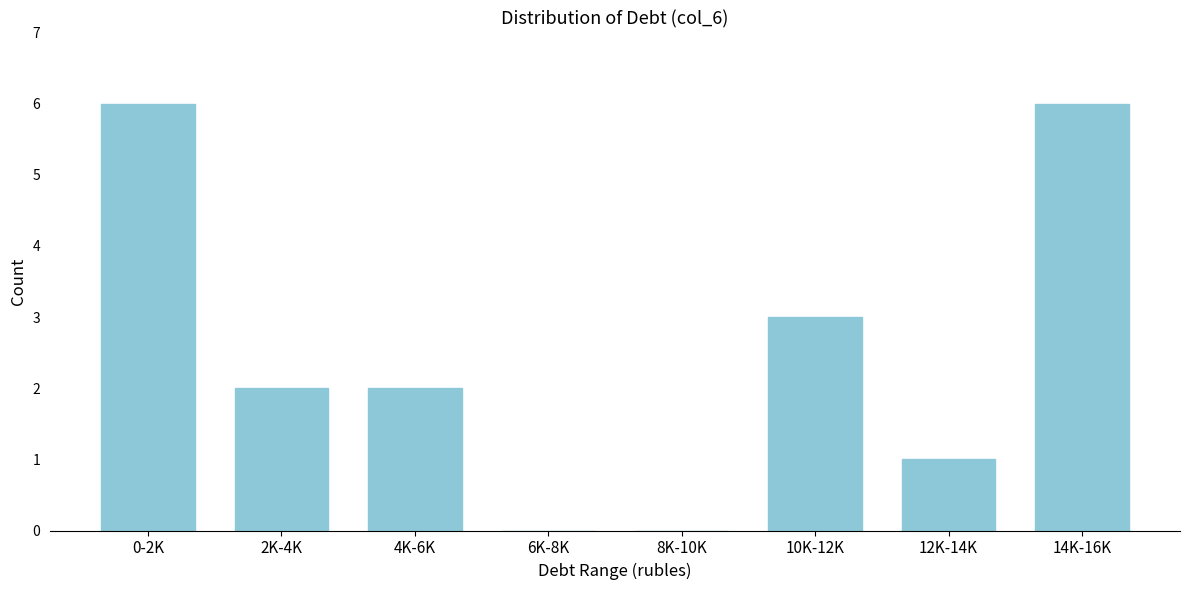

Reading left to right, list all the values displayed in this chart.

0-2K=6	2K-4K=2	4K-6K=2	6K-8K=0	8K-10K=0	10K-12K=3	12K-14K=1	14K-16K=6